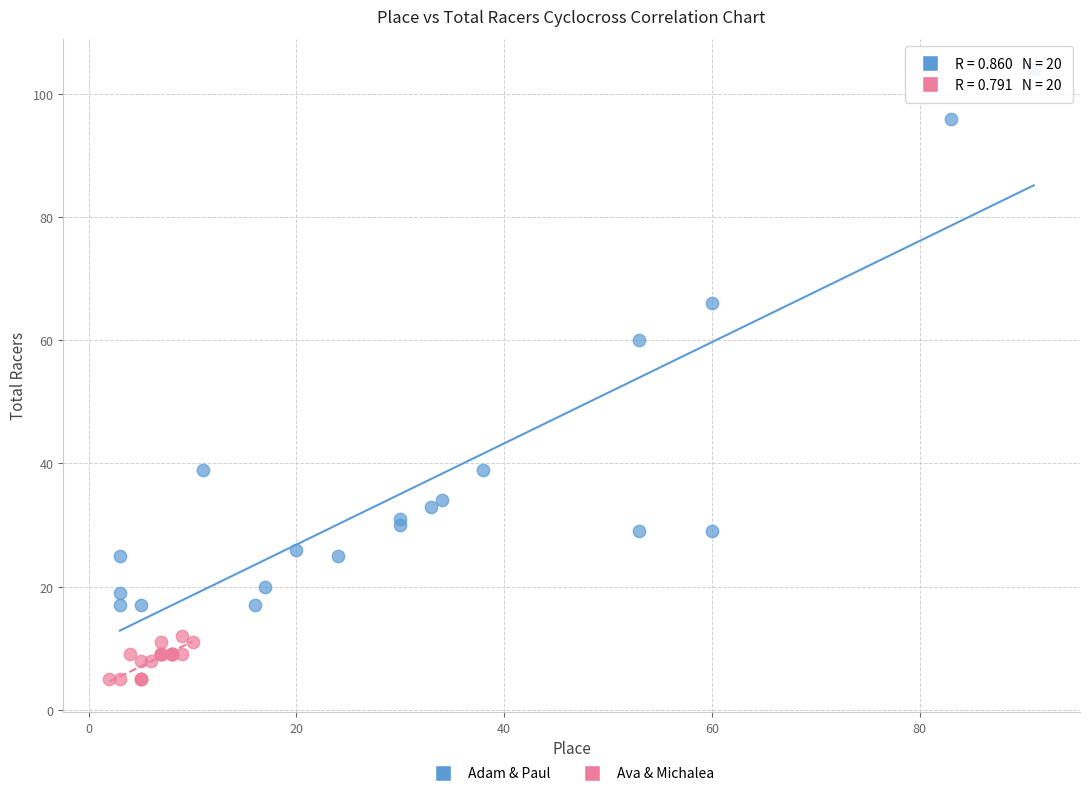

Which series contains the lowest Y value?

Ava & Michalea